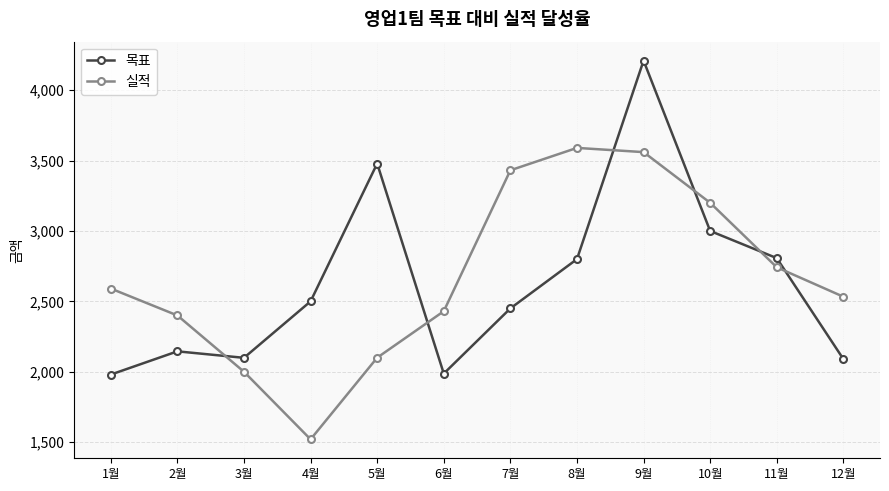

How many interior local valleys does the 실적 series have?

1